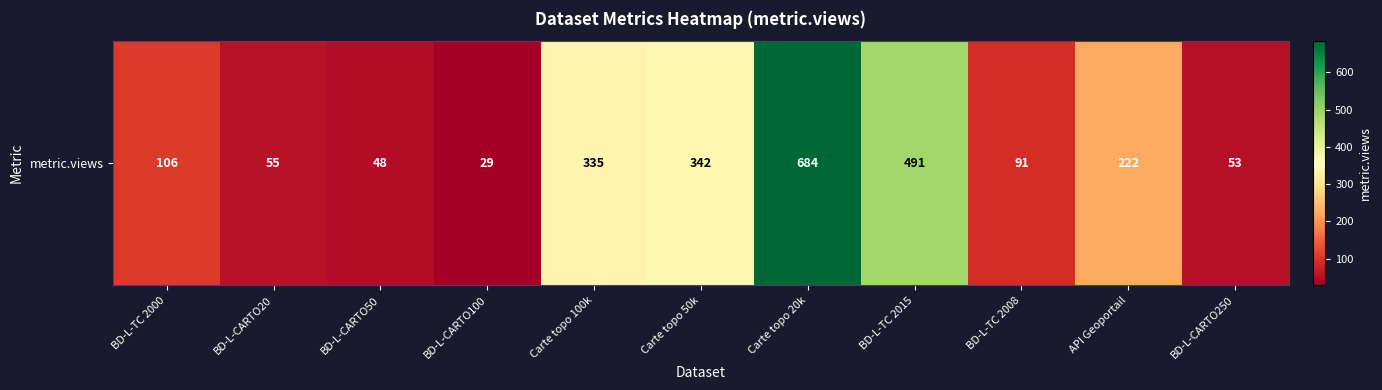

List the labels in order of value, largest first.

Carte topo 20k, BD-L-TC 2015, Carte topo 50k, Carte topo 100k, API Geoportail, BD-L-TC 2000, BD-L-TC 2008, BD-L-CARTO20, BD-L-CARTO250, BD-L-CARTO50, BD-L-CARTO100